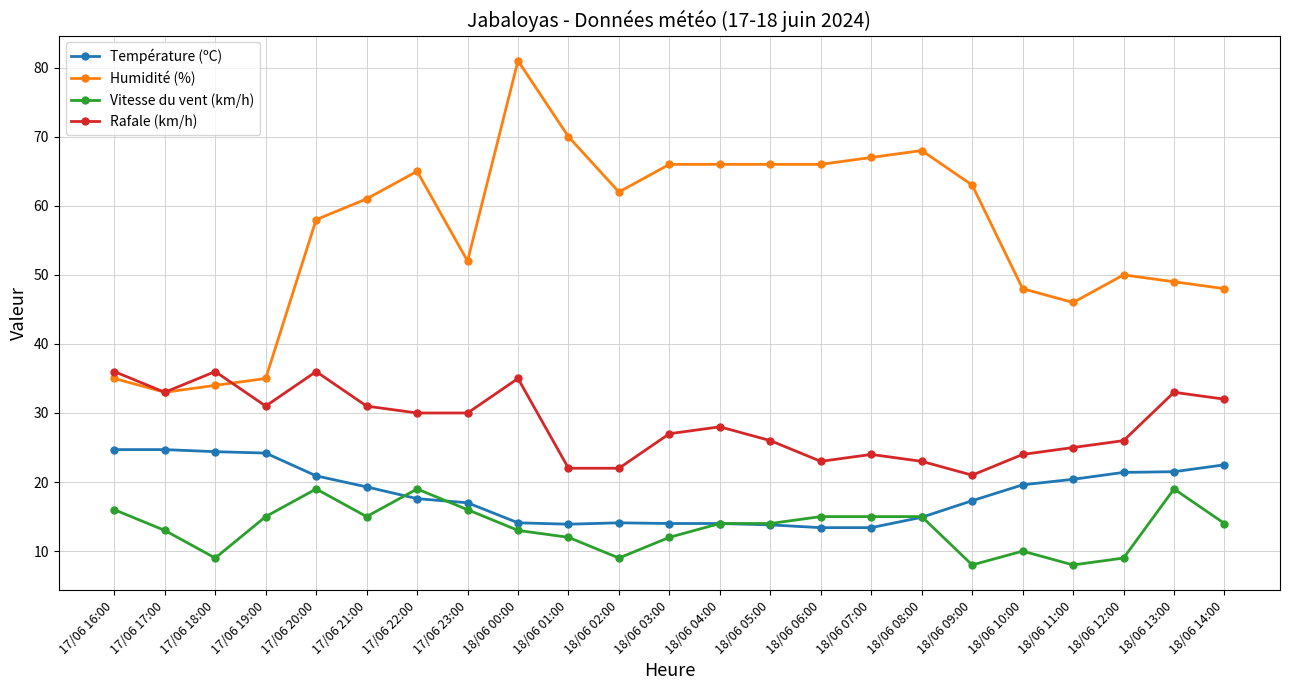

True or false: Vitesse du vent (km/h) and Humidité (%) cross at least once.

False